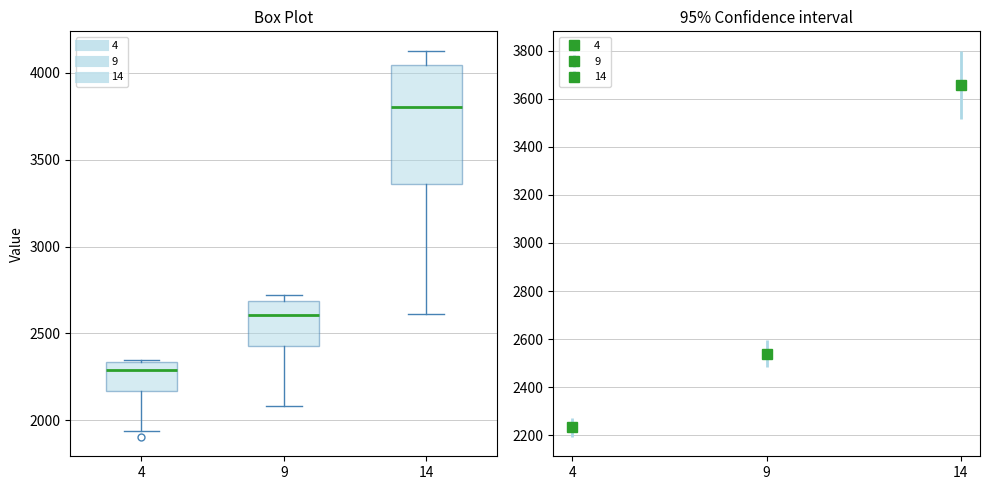

Which box has the lowest median line?

4